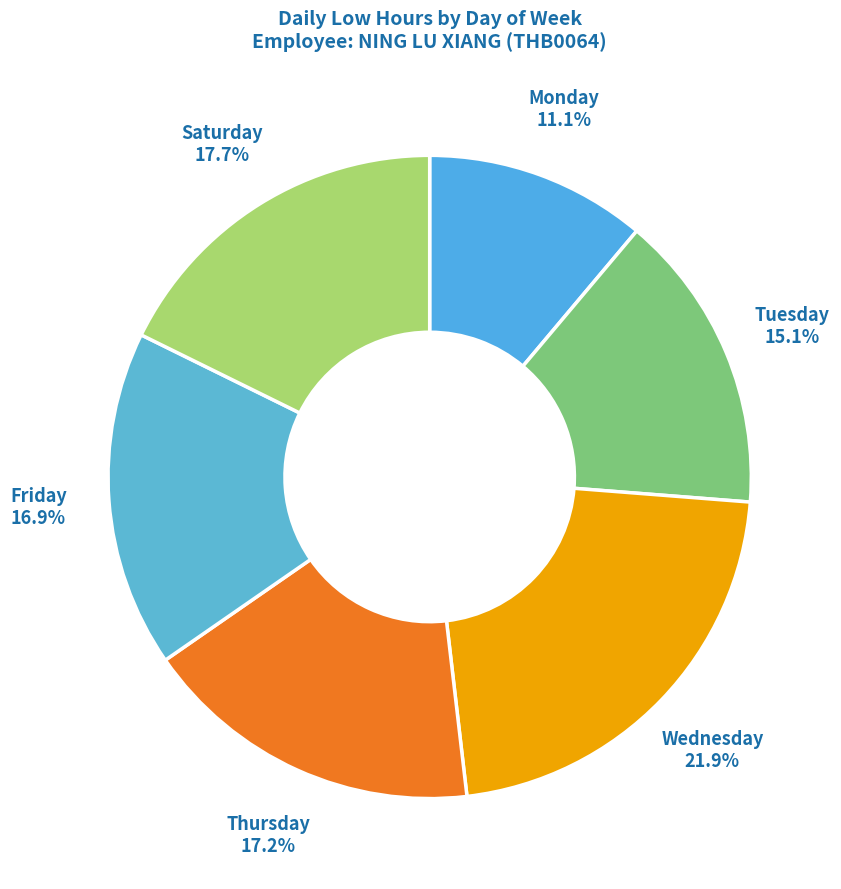

Combined, what portion of the pie is Wednesday and Friday?

38.8%